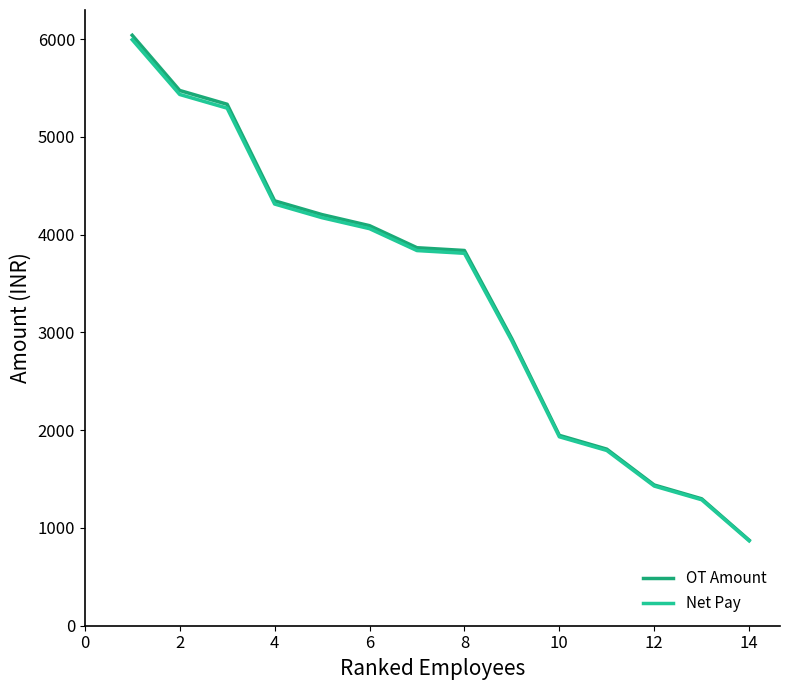

What is the average value of the Net Pay series?

3367.7